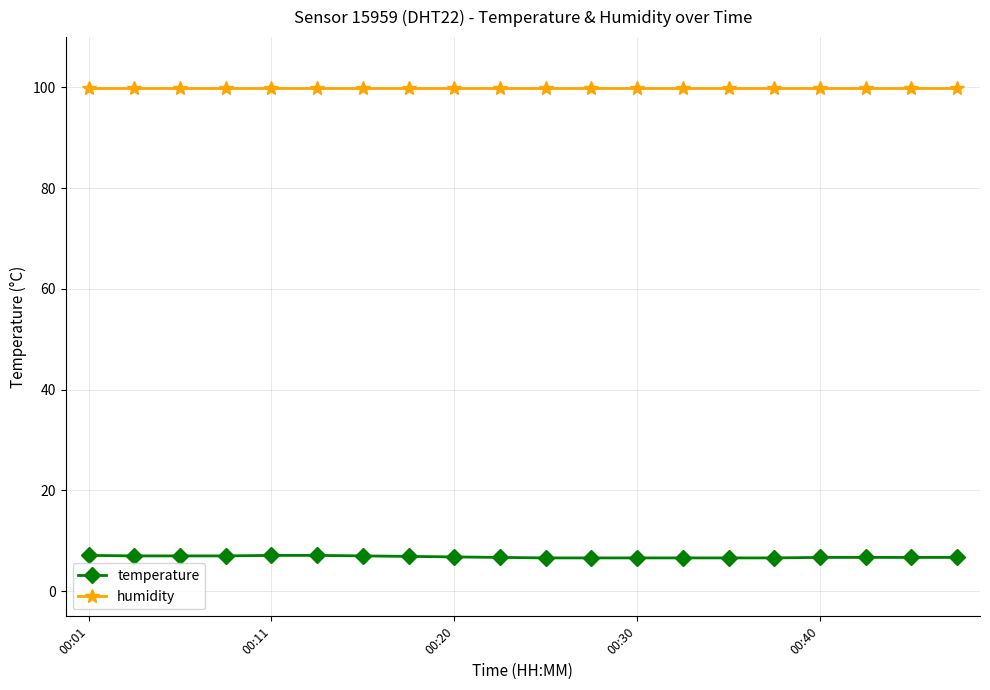

True or false: temperature and humidity intersect in this chart.

False